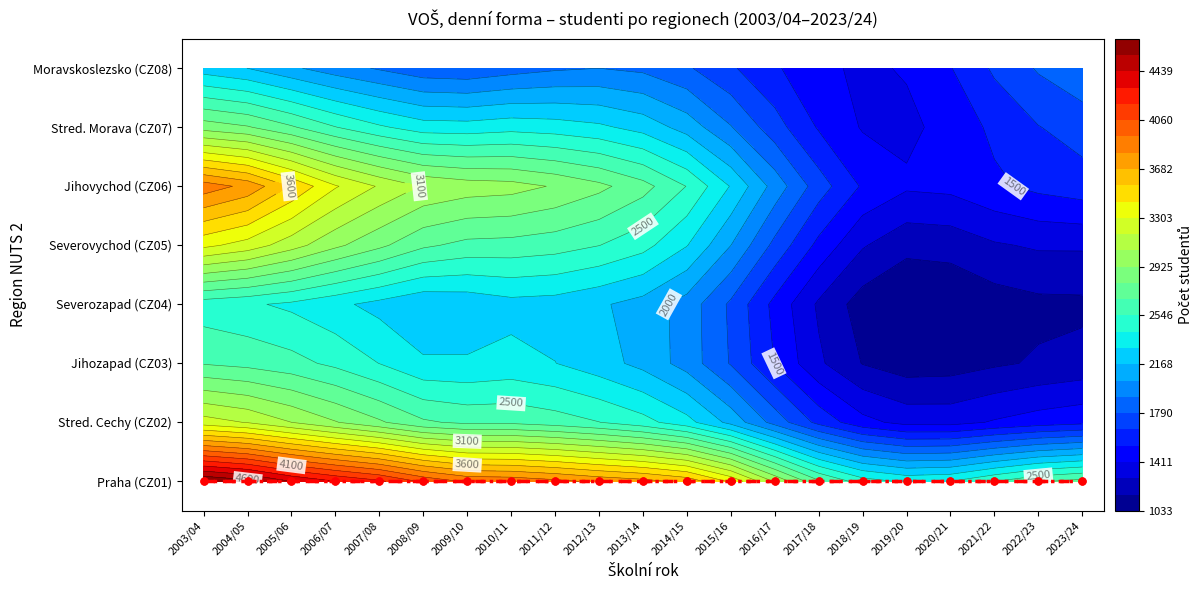

At how many categories does at least one series exceed 1141?

21